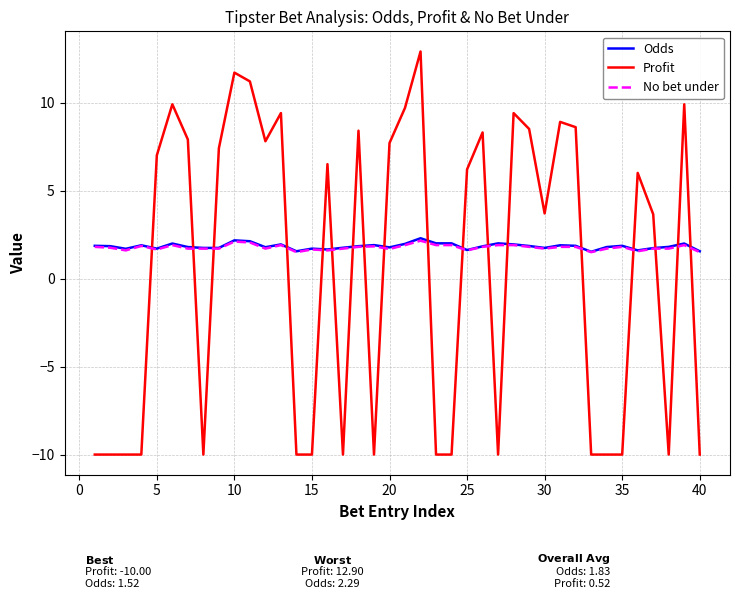

Which series has the largest range (max minus min)?

Profit